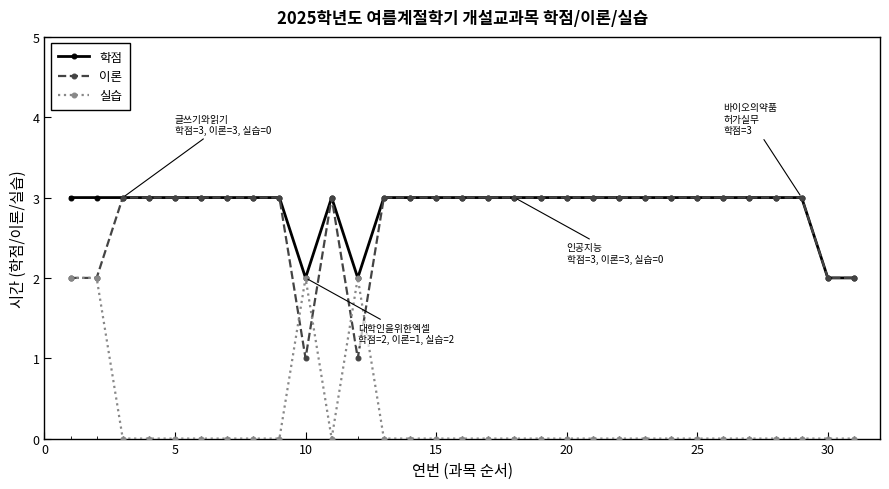

What is the greatest value displayed?

3